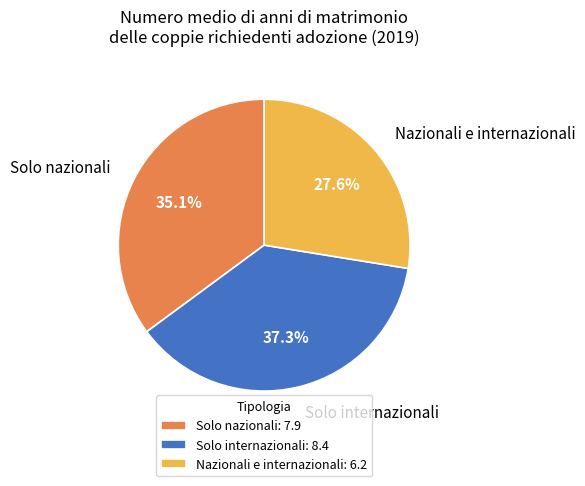

The Nazionali e internazionali slice represents 22% of the pie. True or false?

False